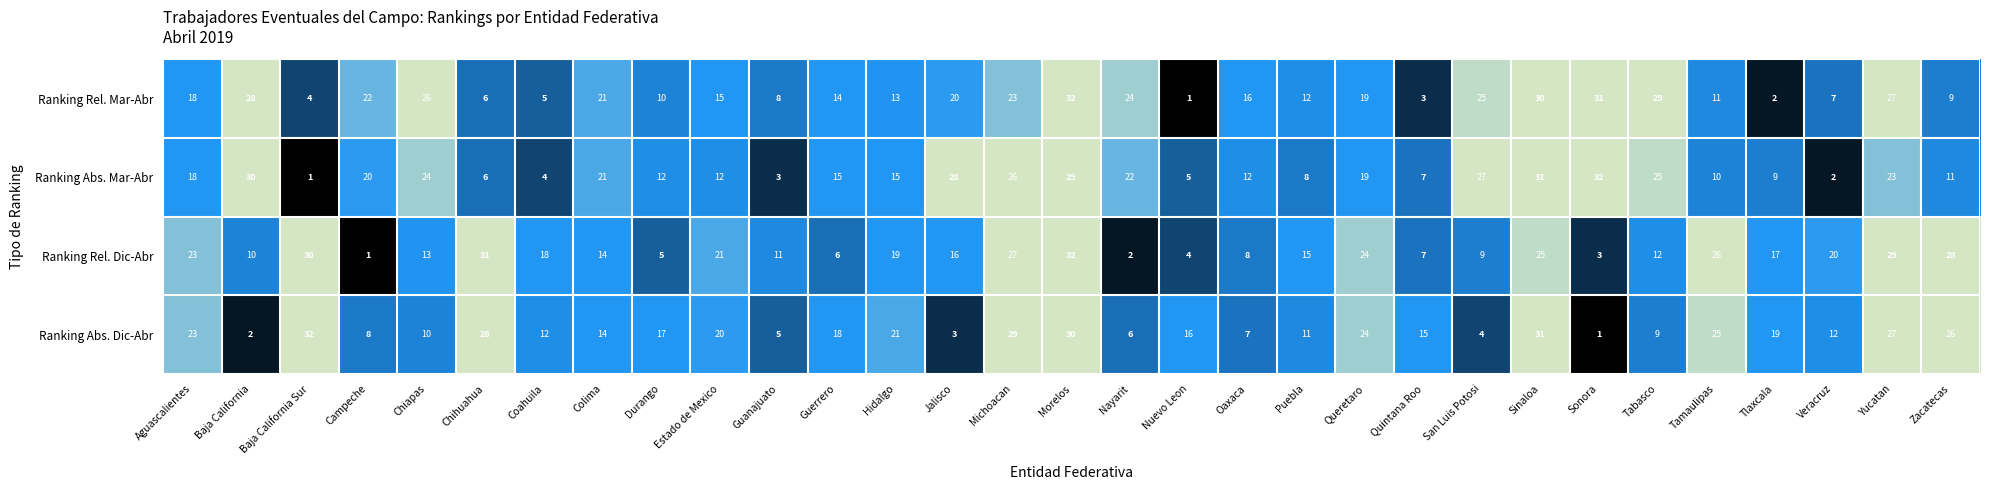

What is the total value across all series at San Luis Potosi?

65